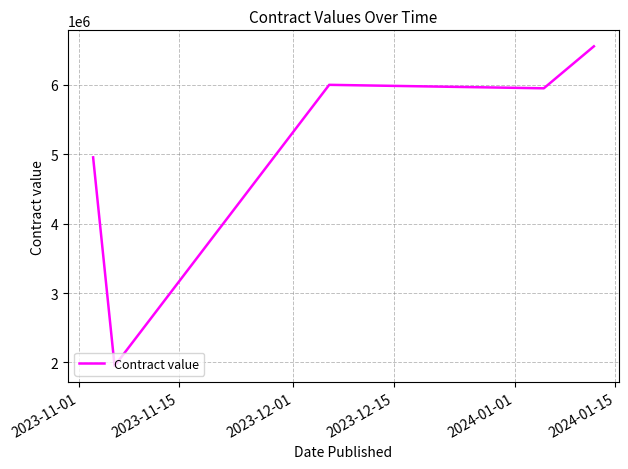

How many values are below 5950000?

2